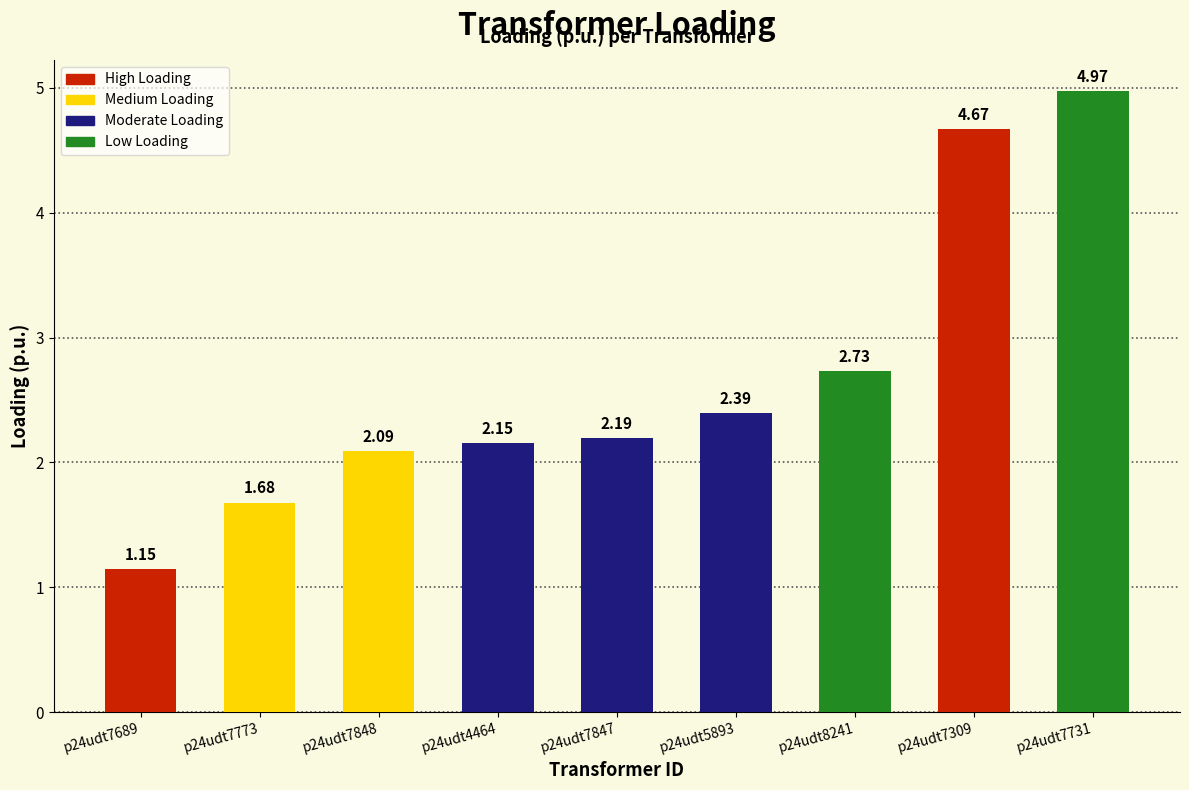

The value at p24udt4464 is 2.2. True or false?

True